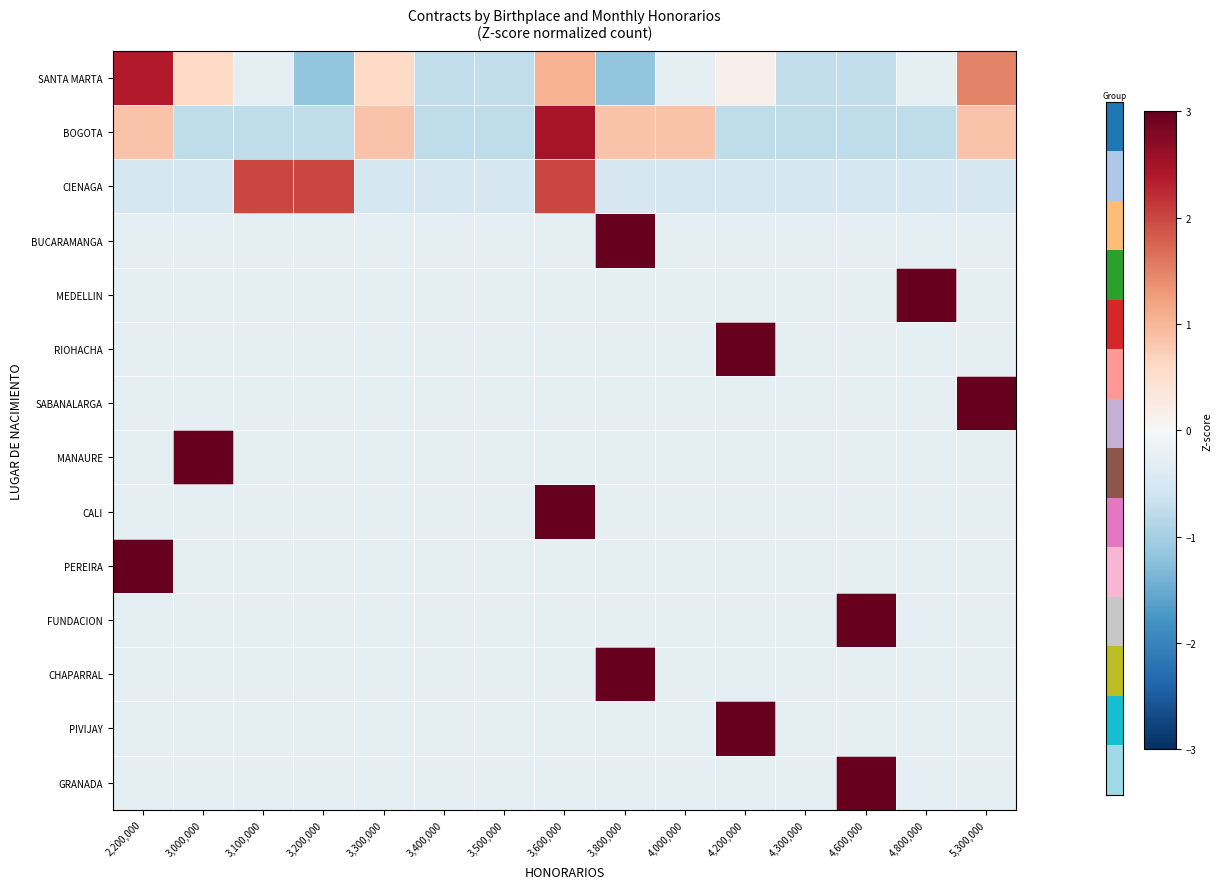

At 3,100,000, list the series in order from smallest to largest.

BOGOTA, SANTA MARTA, MEDELLIN, RIOHACHA, SABANALARGA, FUNDACION, PIVIJAY, GRANADA, BUCARAMANGA, MANAURE, CALI, PEREIRA, CHAPARRAL, CIENAGA